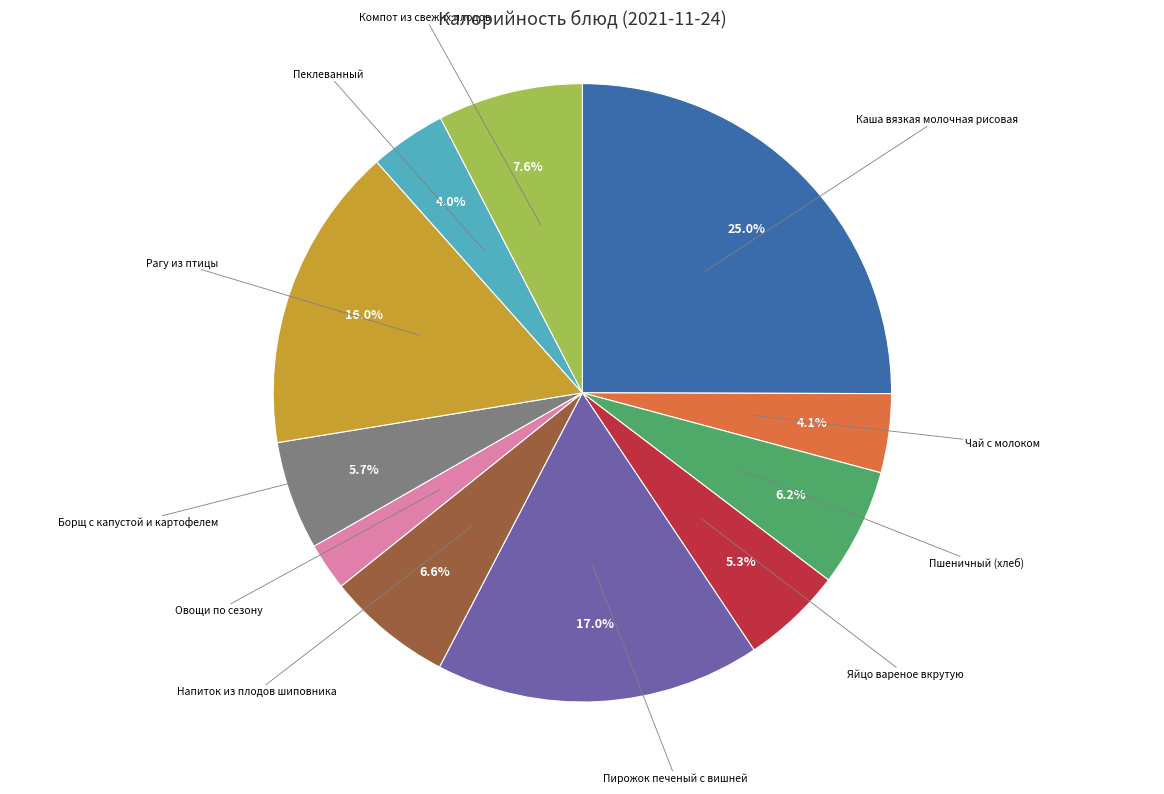

Count the number of slices in the pie.

11